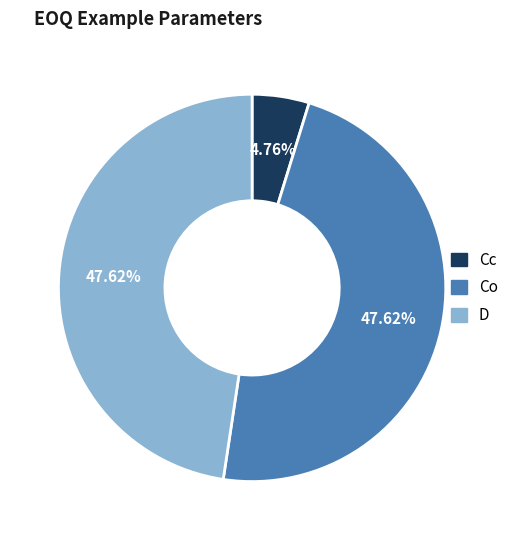

To the nearest percent, what percentage of the pie is Cc?

5%